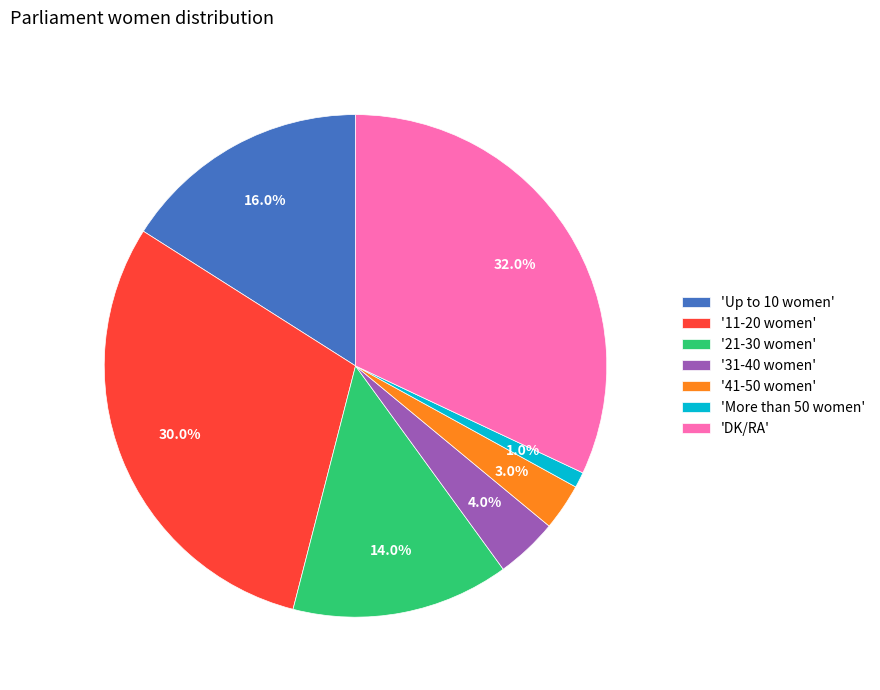

What is the smallest slice in the pie chart?

'More than 50 women'